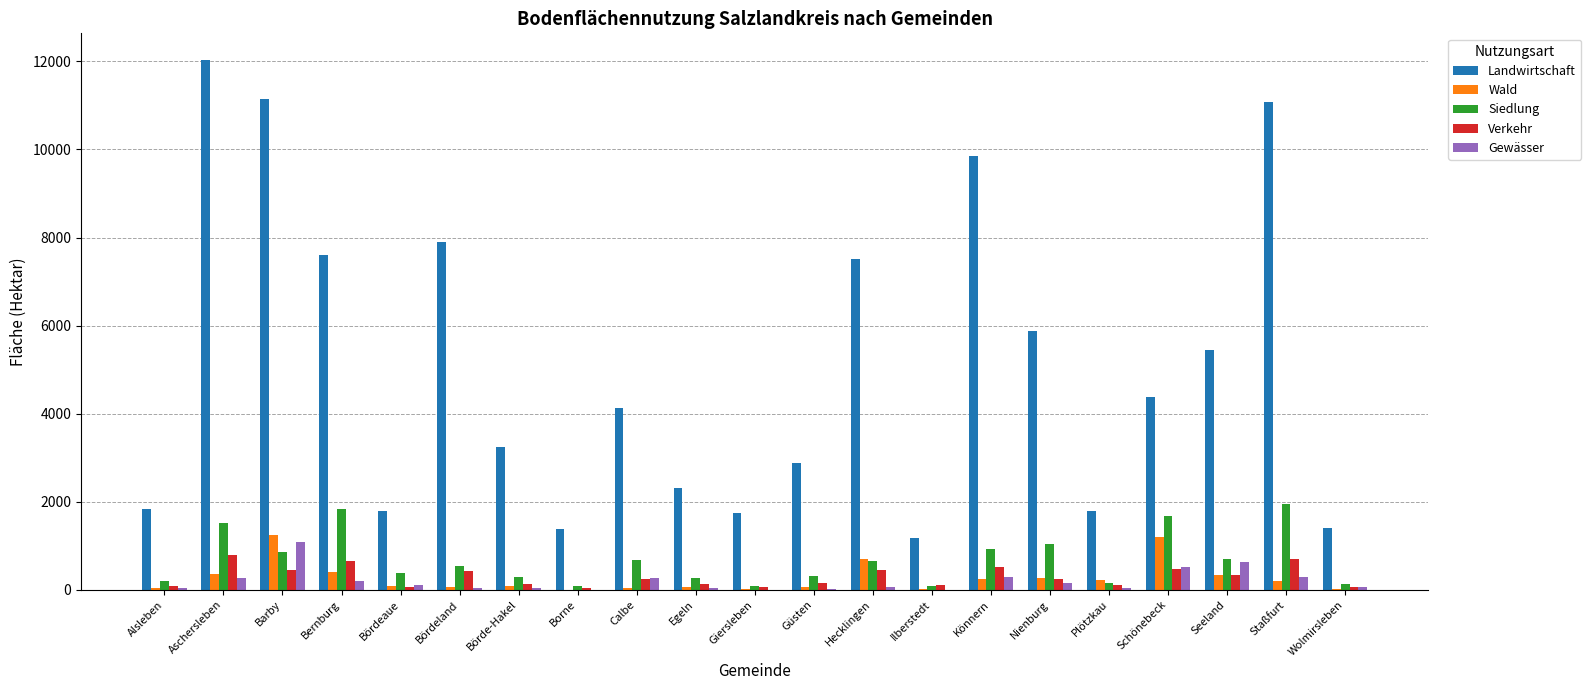

What is the maximum value for Landwirtschaft?

12034